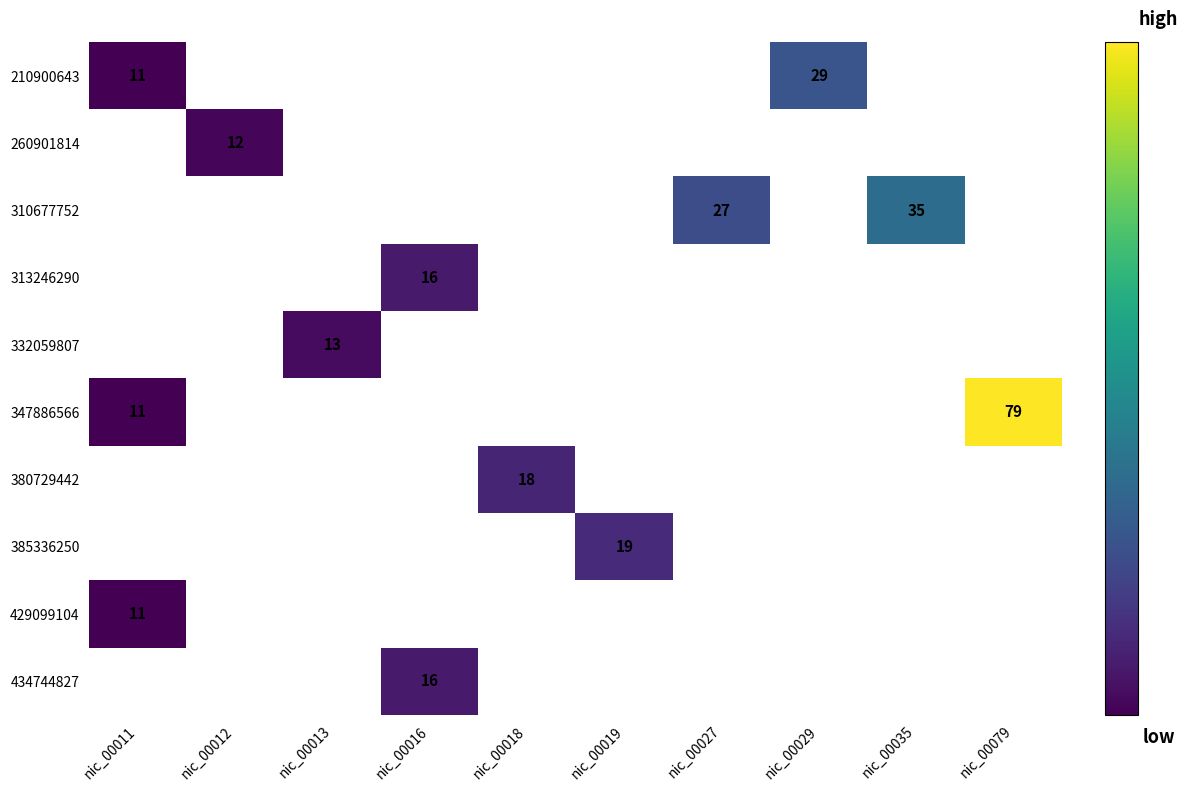

The 347886566 series shows 7 at nic_00011. True or false?

False